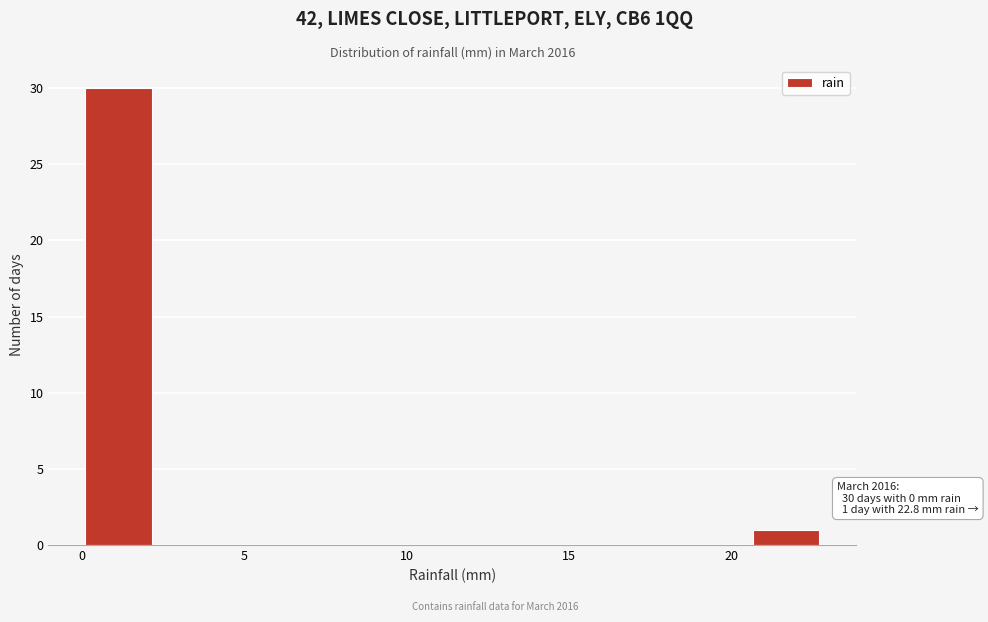

Which range on the x-axis has the tallest bar?

0.0 to 2.5